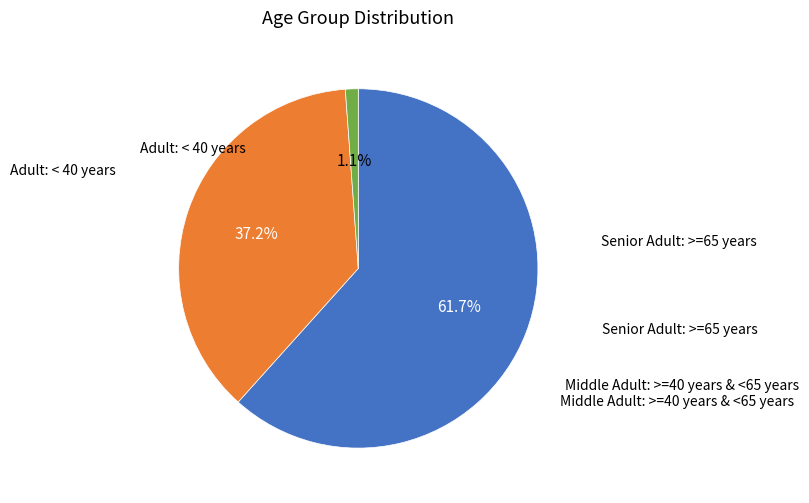

To the nearest percent, what is the difference between the largest and smallest slice percentages?

61%